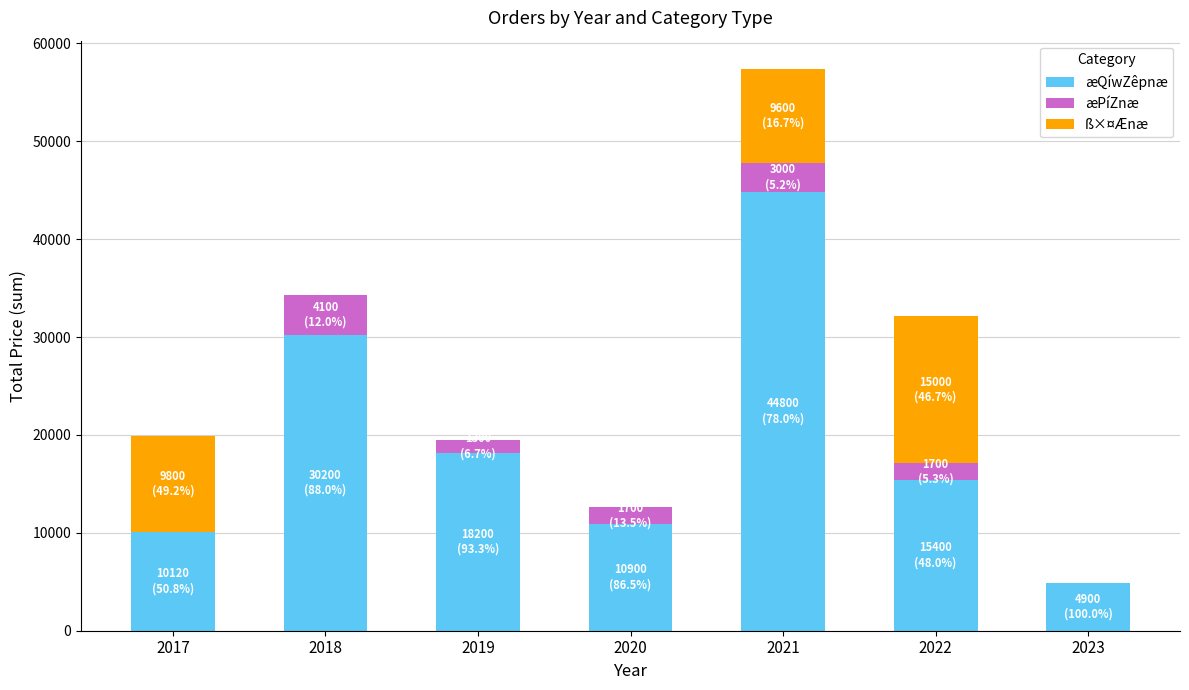

Reading left to right, transcribe the values for æQíwZêpnæ.

2017=10120	2018=30200	2019=18200	2020=10900	2021=44800	2022=15400	2023=4900